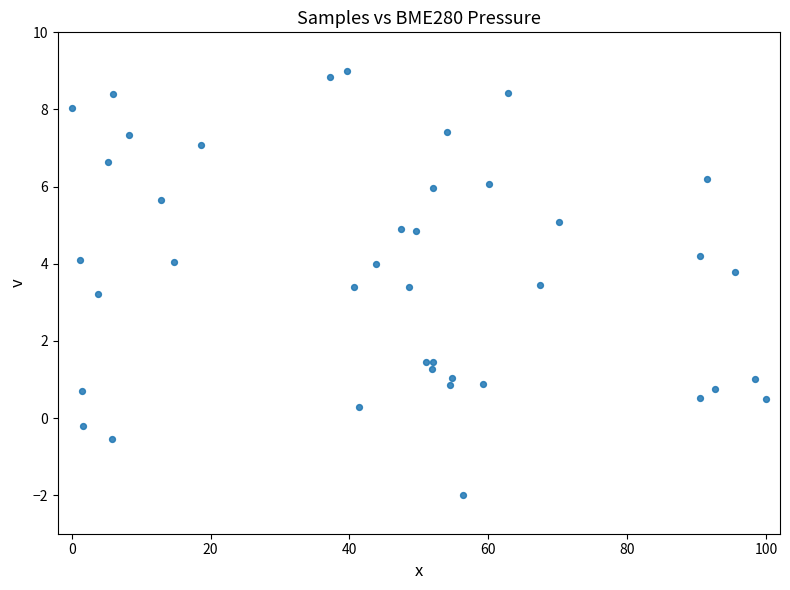

What Y value in the scatter plot is closest to 3?

3.2